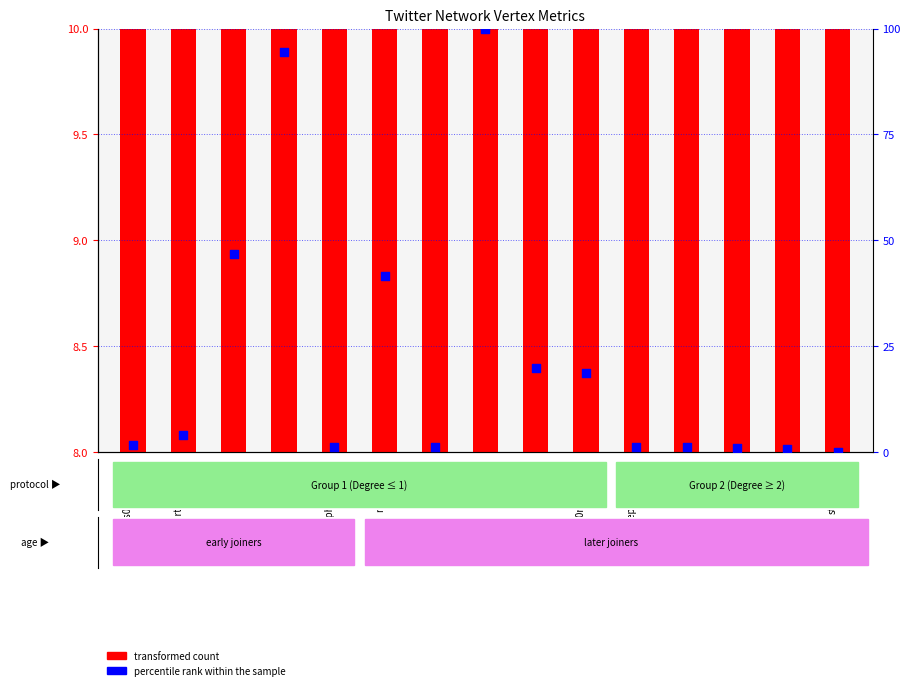

At which category is the sum across all series the highest?

fermarisk